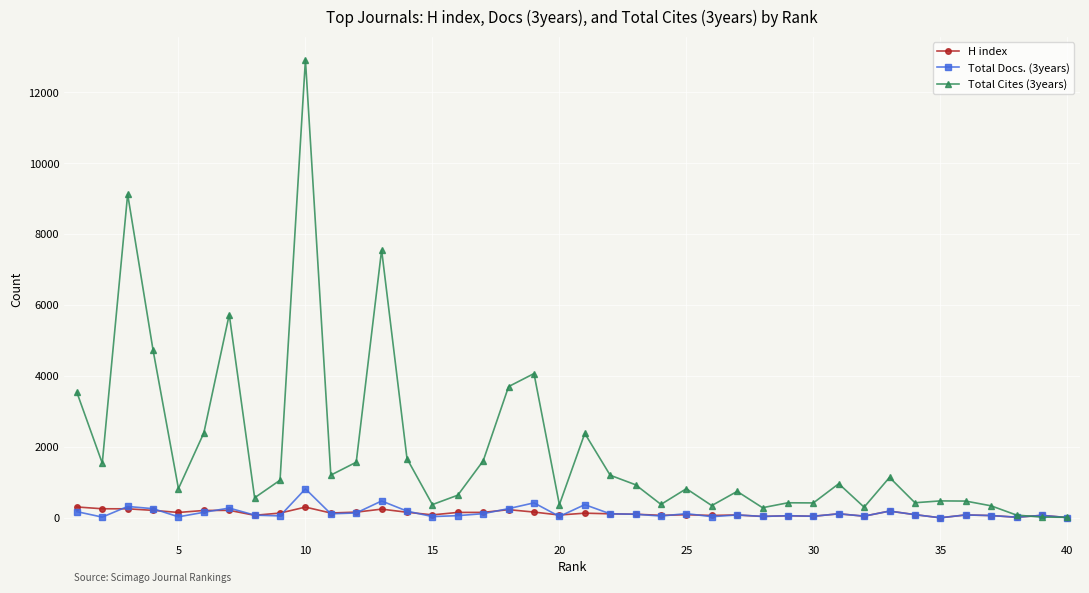

What is the difference between the maximum and minimum values in the H index series?

305